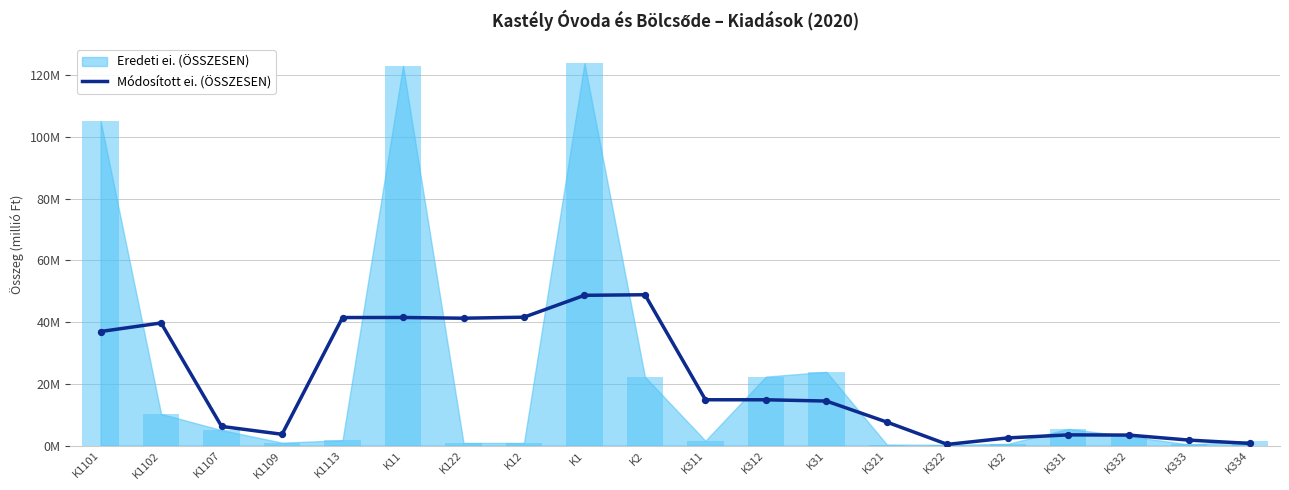

Approximately how many times larger is the value at K1 compared to K1113?

1.2